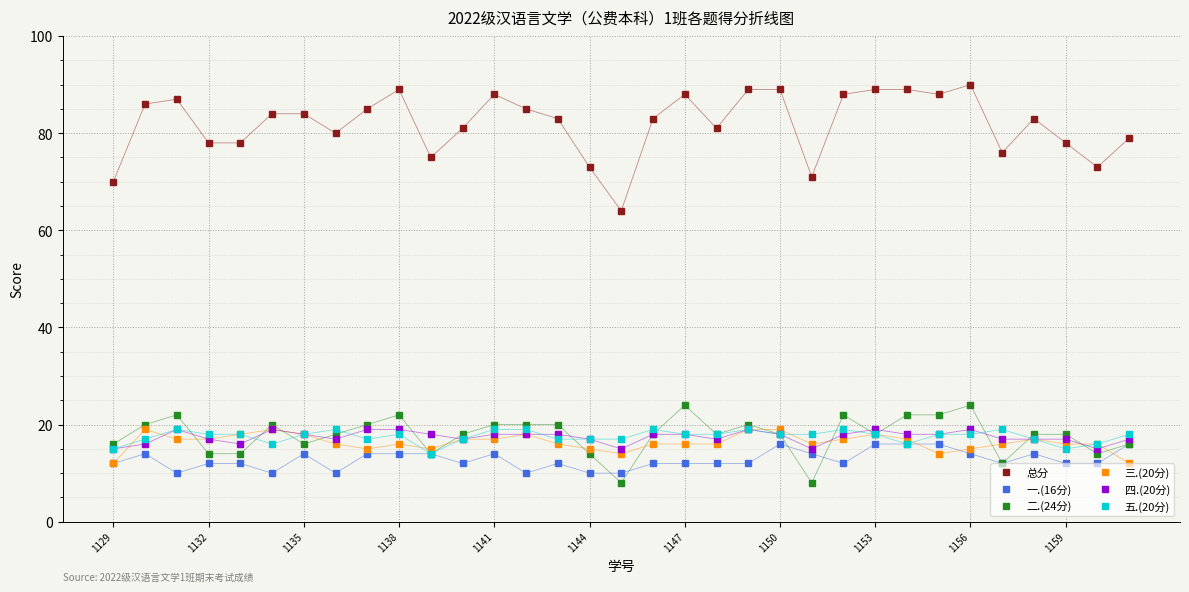

What is the average value of the 二.(24分) series?

18